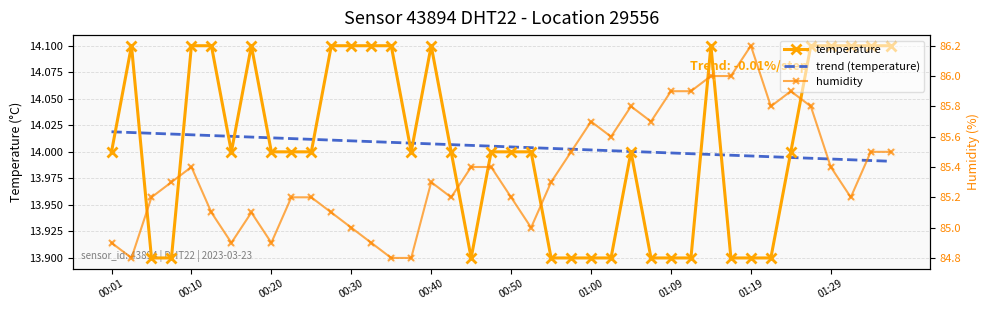

Which series reaches the maximum Y coordinate?

humidity